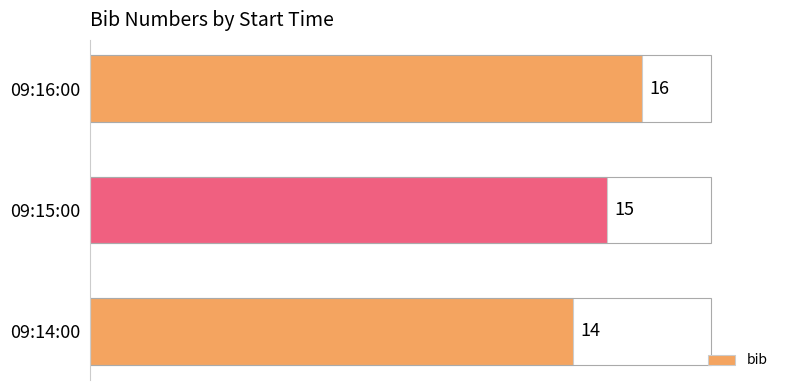

What is the value of the 3rd bar from the left?

16